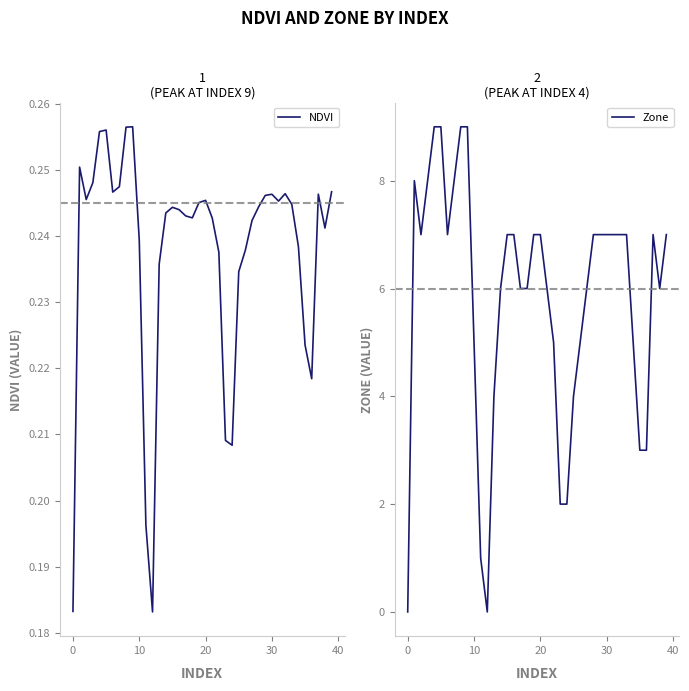

How many data points does each series have?

40